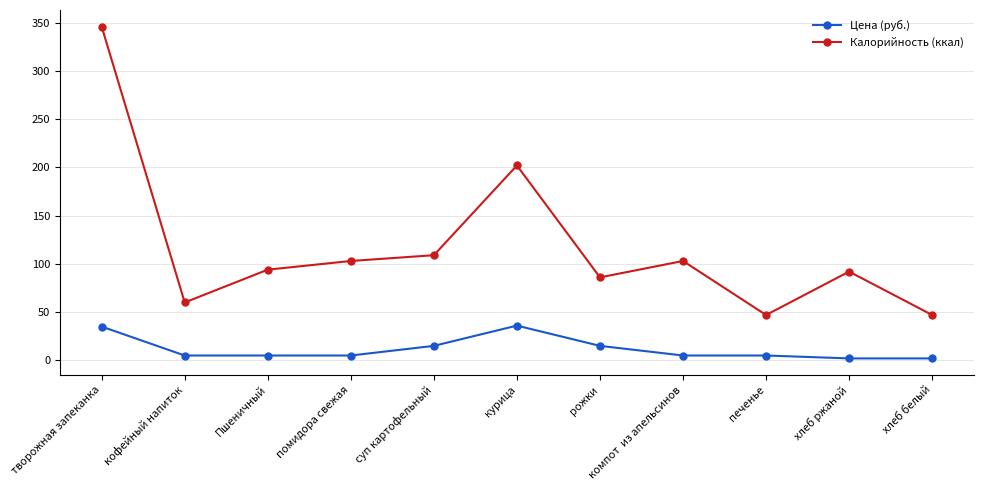

Which series changed the most between кофейный напиток and хлеб ржаной?

Калорийность (ккал)